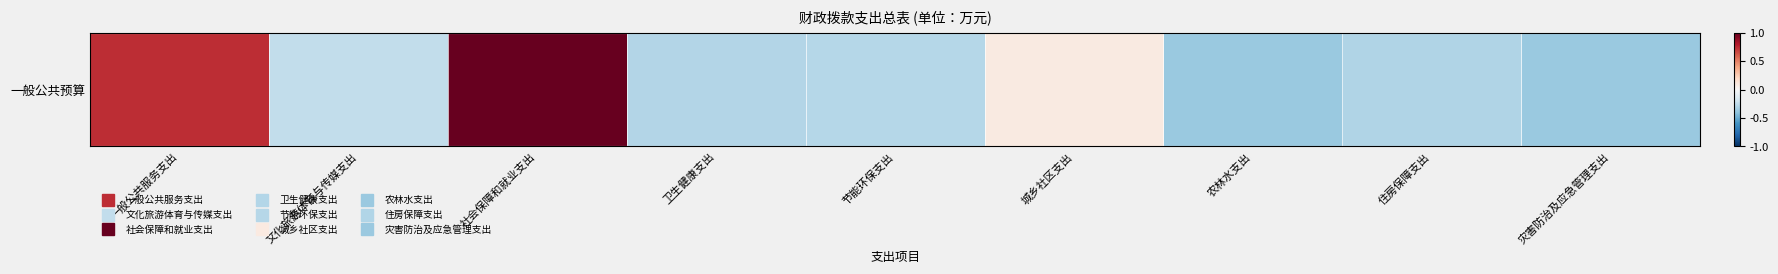

The value at 文化旅游体育与传媒支出 is -0.1. True or false?

False